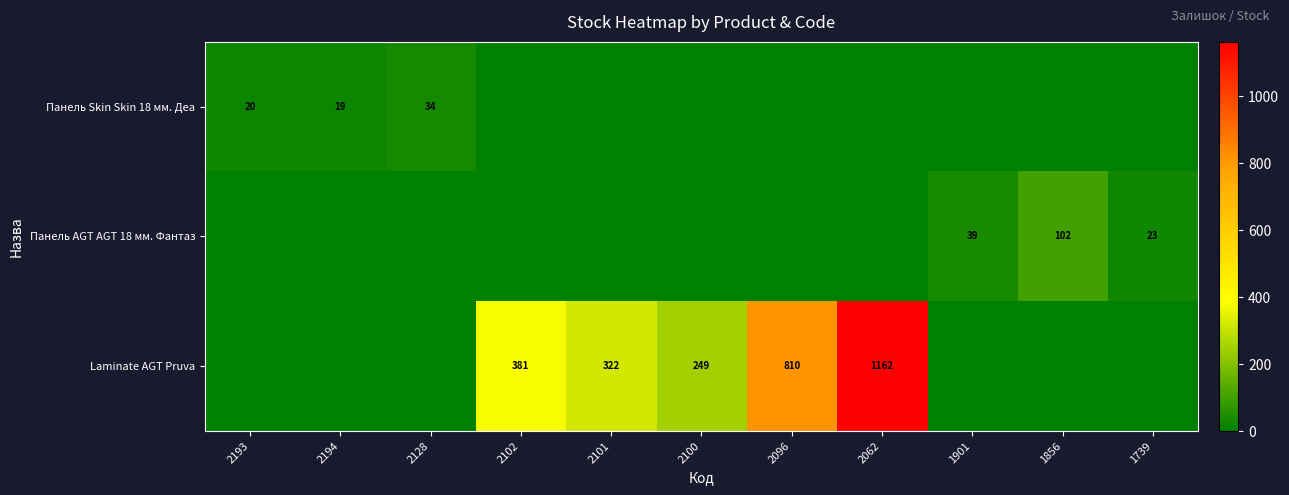

How many distinct data groups are displayed?

3